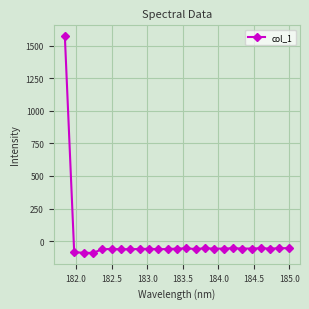

What is the greatest value displayed?

1572.7